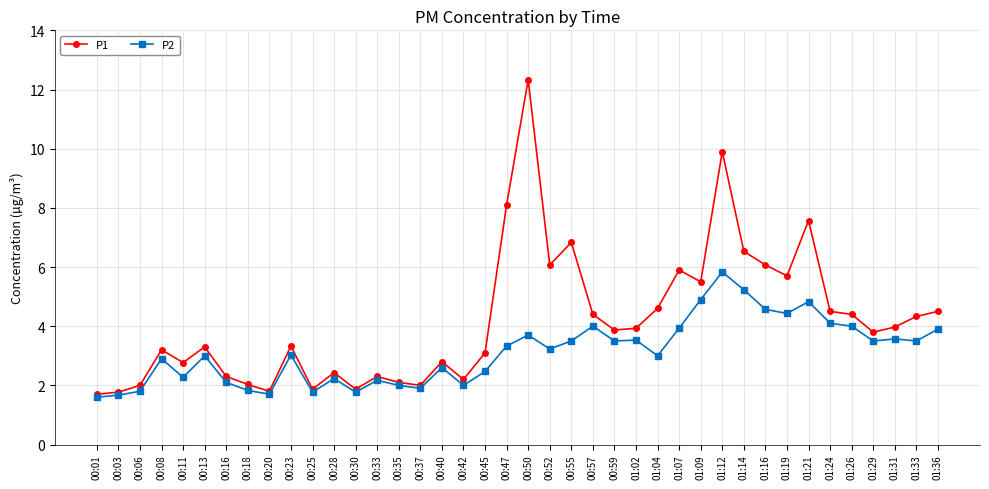

What is the average value of the P1 series?

4.2